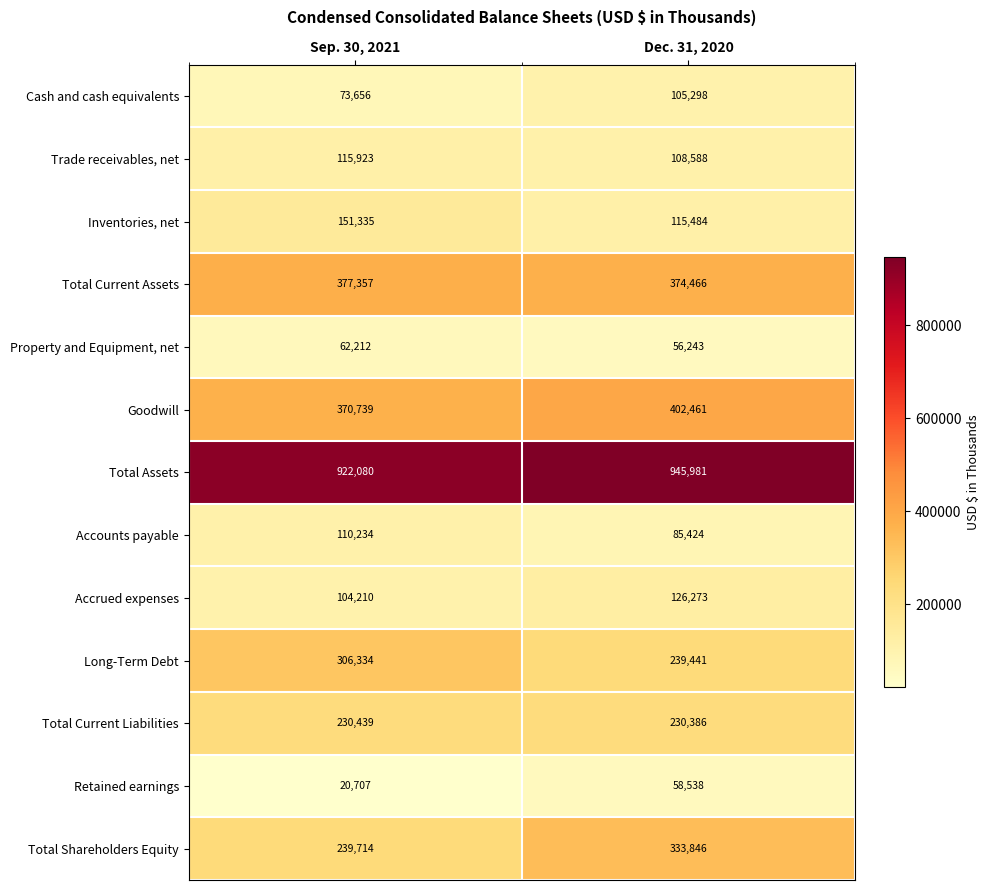

The Trade receivables, net series shows 51103 at Sep. 30, 2021. True or false?

False